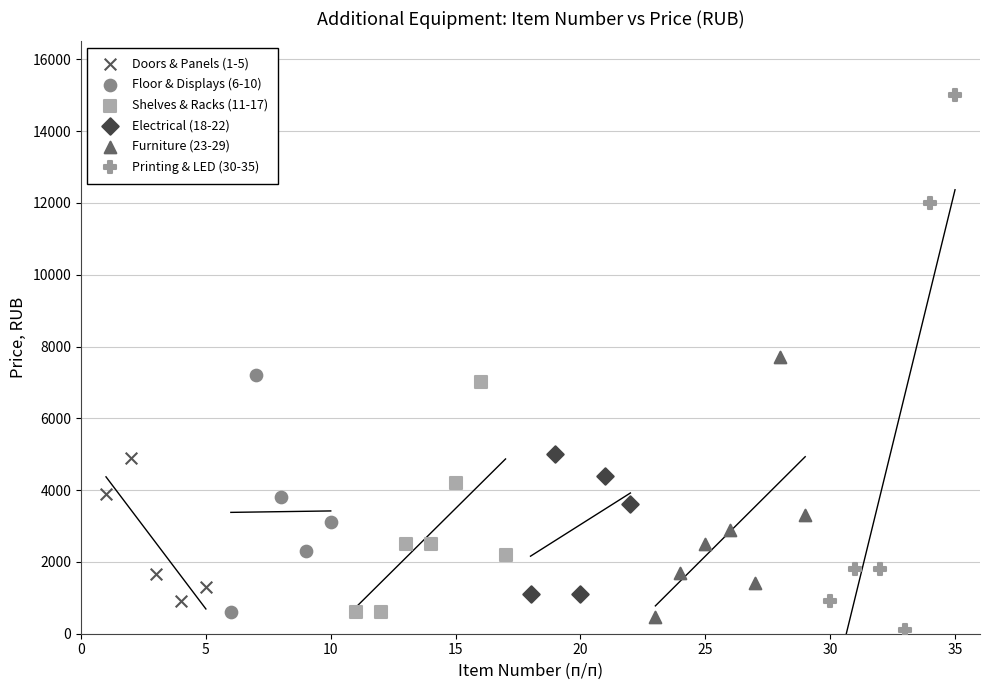

Which series reaches the maximum Y coordinate?

Printing & LED (30-35)